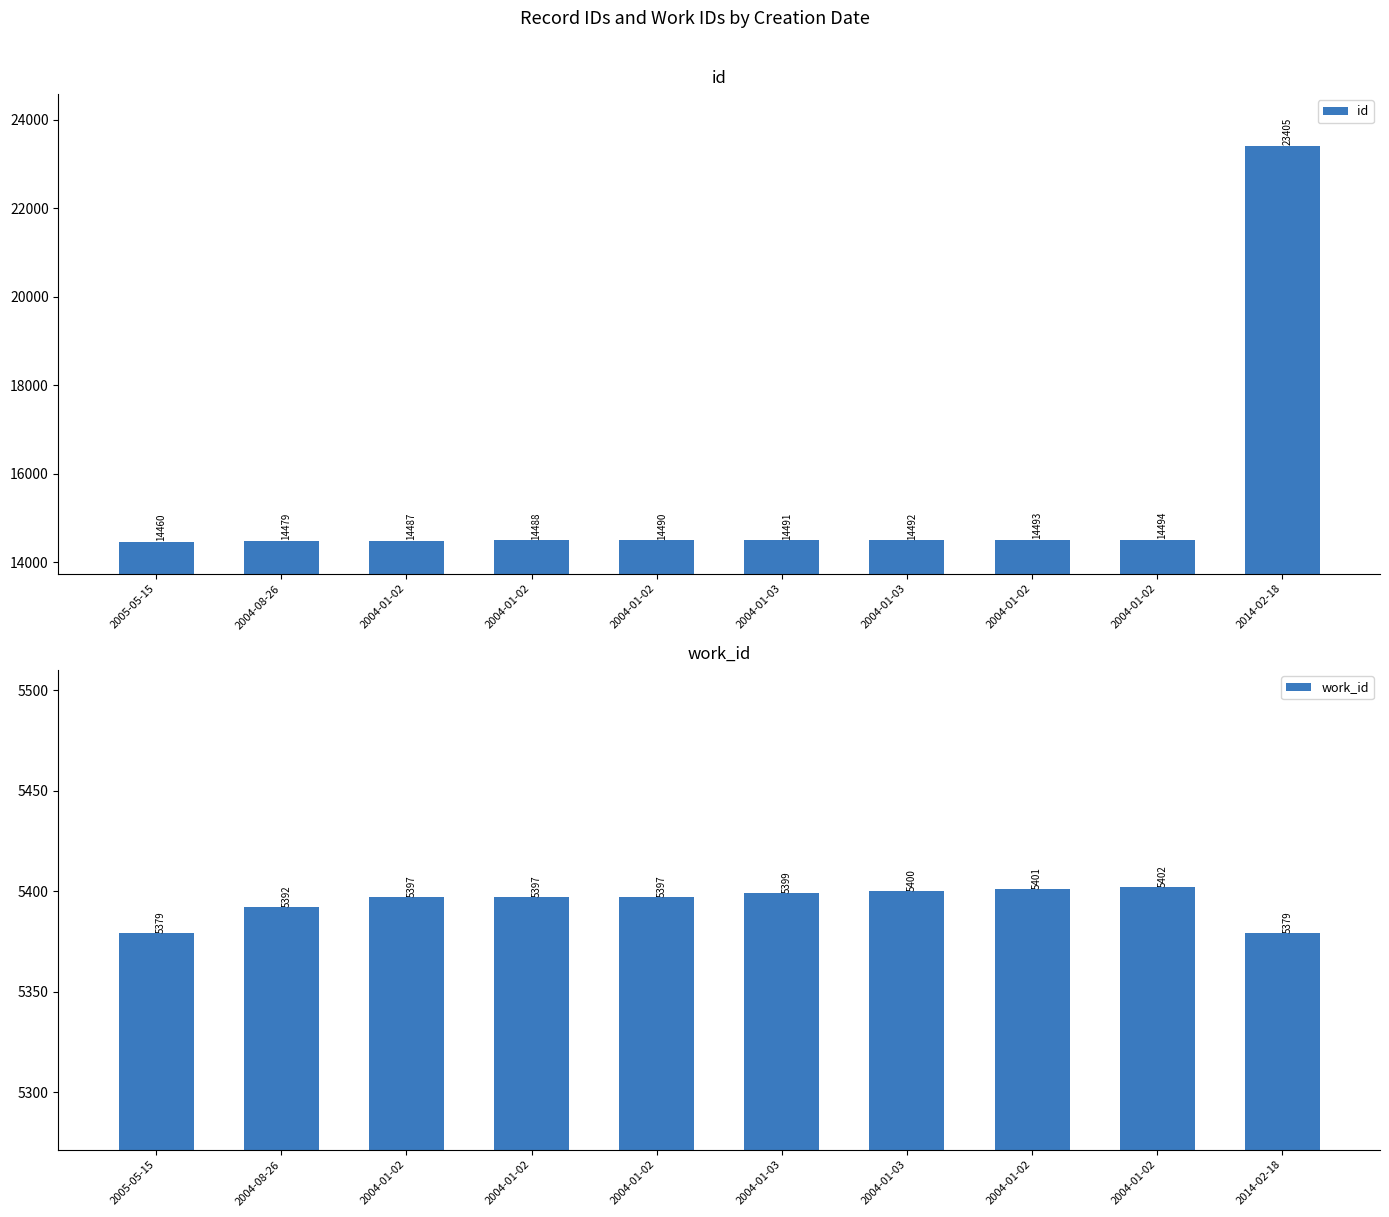

Which category has the highest value across all series?

2014-02-18